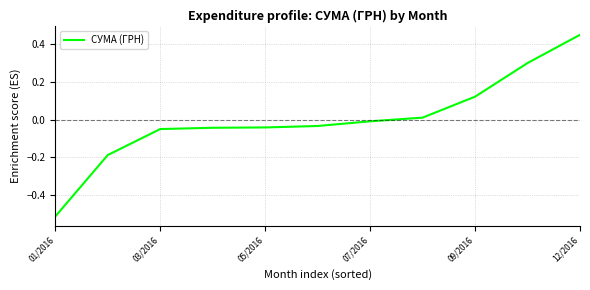

How many positive values are there?

4